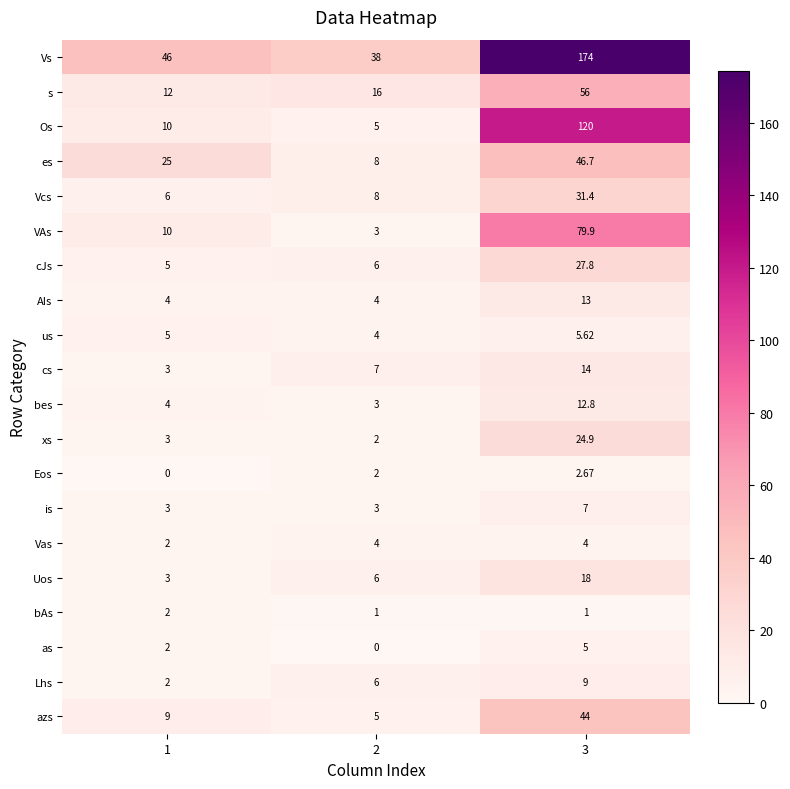

Is the value of us at 1 greater than the value of as at 2?

Yes